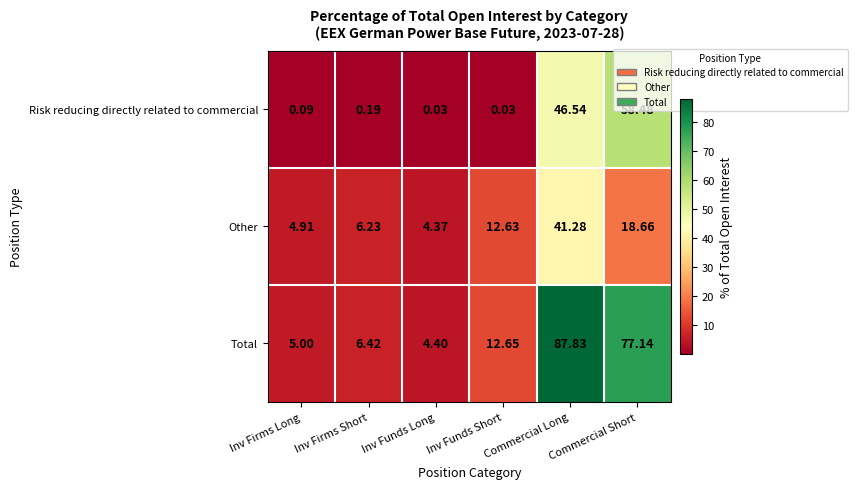

Between Inv Firms Short and Inv Funds Long, which series saw the biggest shift?

Total